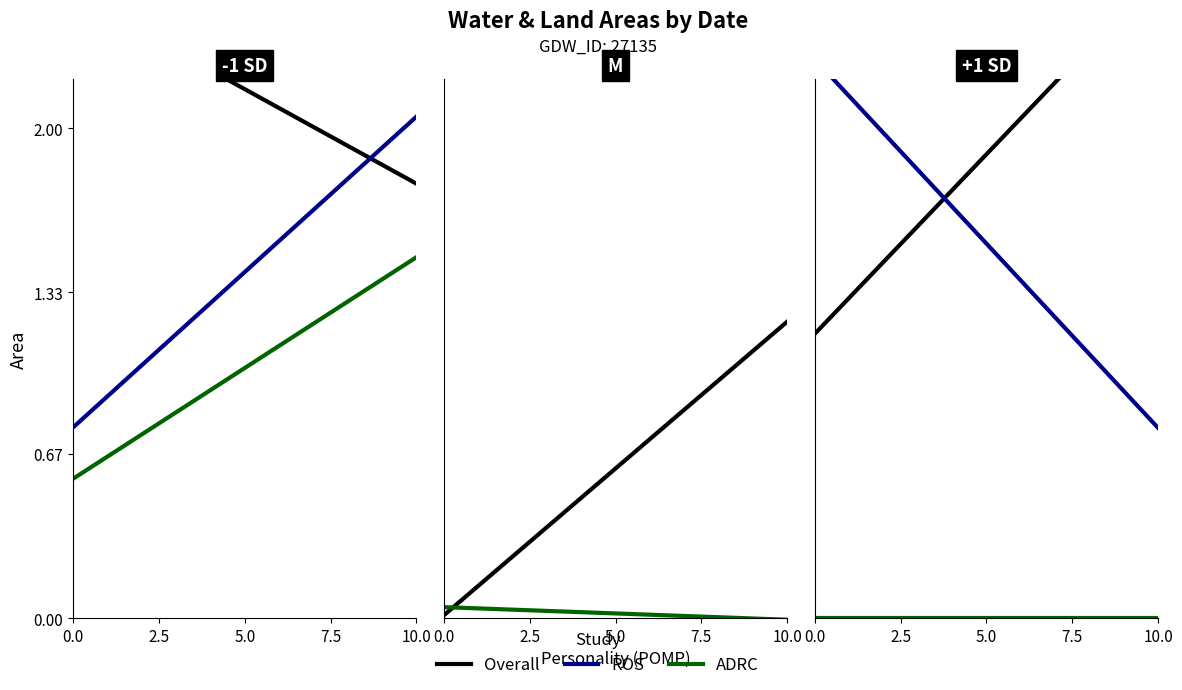

What is the sum of all ROS values?

12.2